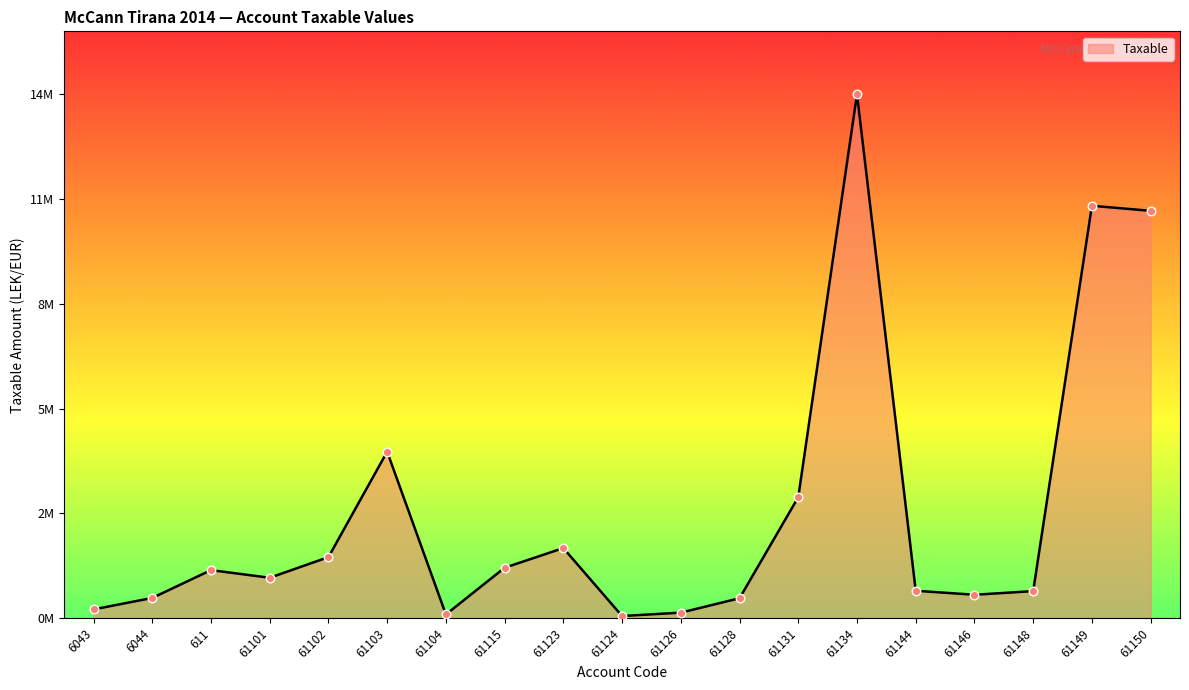

Between 61148 and 61102, which is larger?

61102